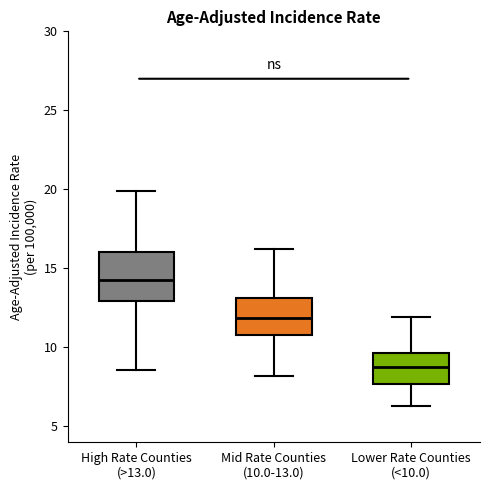

Which box is the tallest, from its lower edge to its upper edge?

High Rate Counties (>13.0)